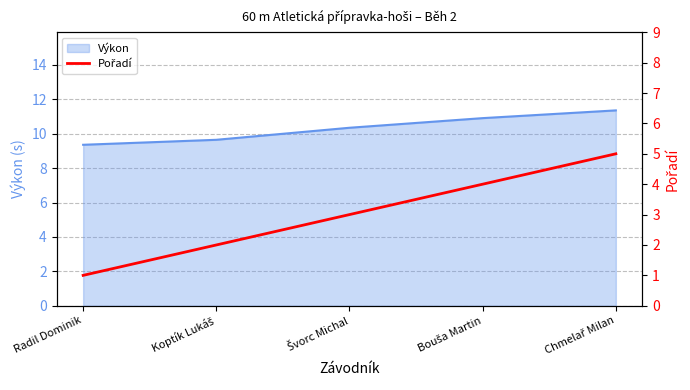

Rank the categories by value from highest to lowest.

Chmelař Milan, Bouša Martin, Švorc Michal, Koptík Lukáš, Radil Dominik